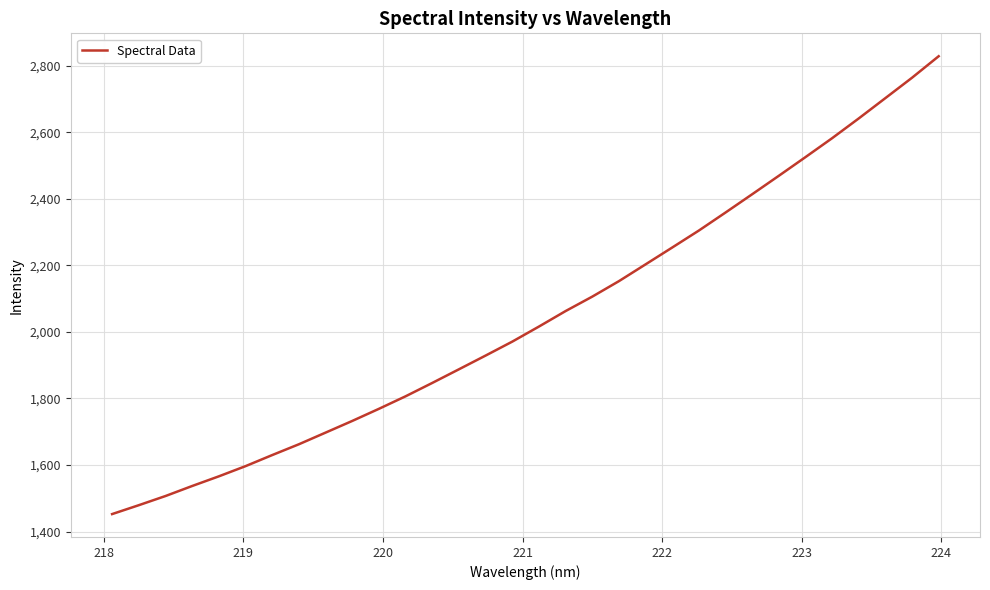

What is the difference between the maximum and minimum values?

1375.5